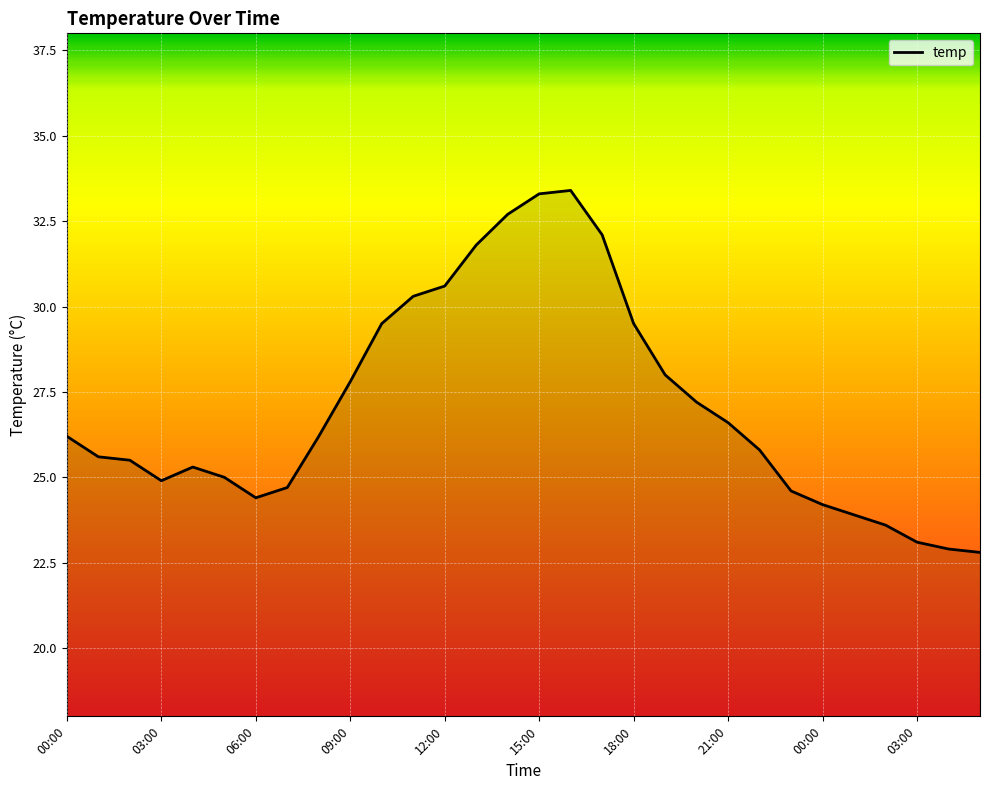

What is the difference between the maximum and minimum values?

10.6